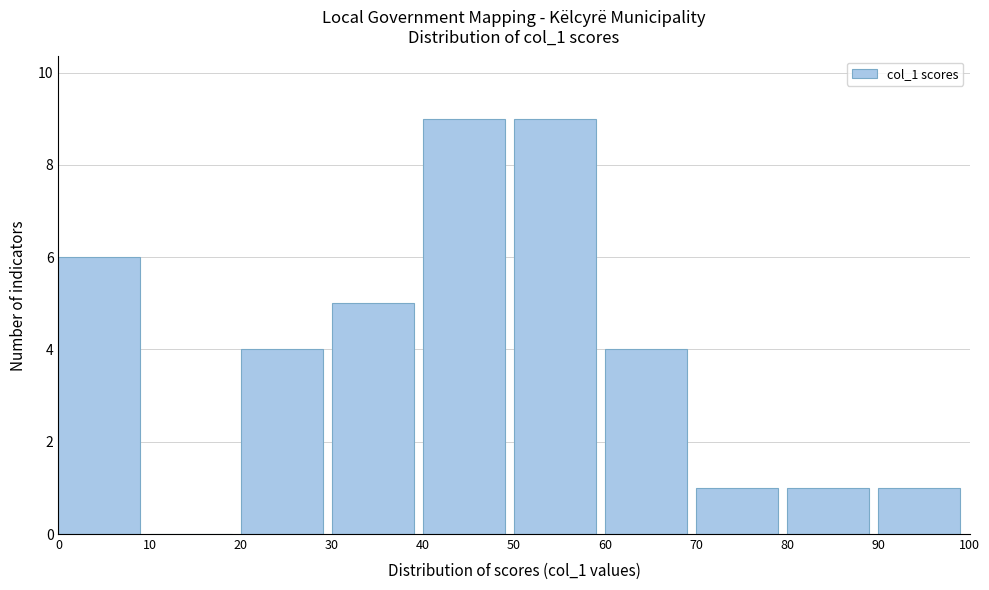

What is the height of the bar covering 30 to 40 on the x-axis? The values are not printed on the chart, so give them approximately, as read against the axis.

5